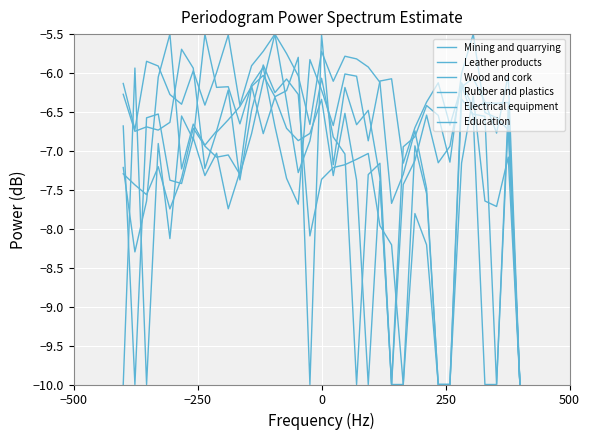

In Electrical equipment, how many points are higher than both neighbors (excluding endpoints)?

10